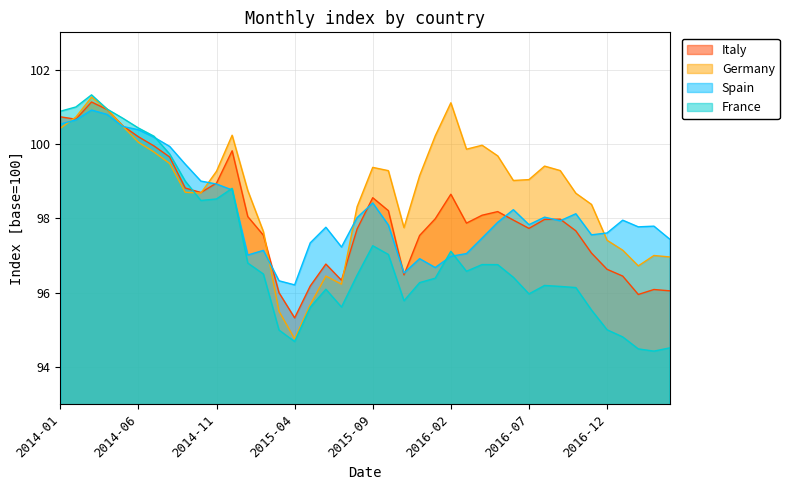

What is the total value across all series at 2015-10?

392.3